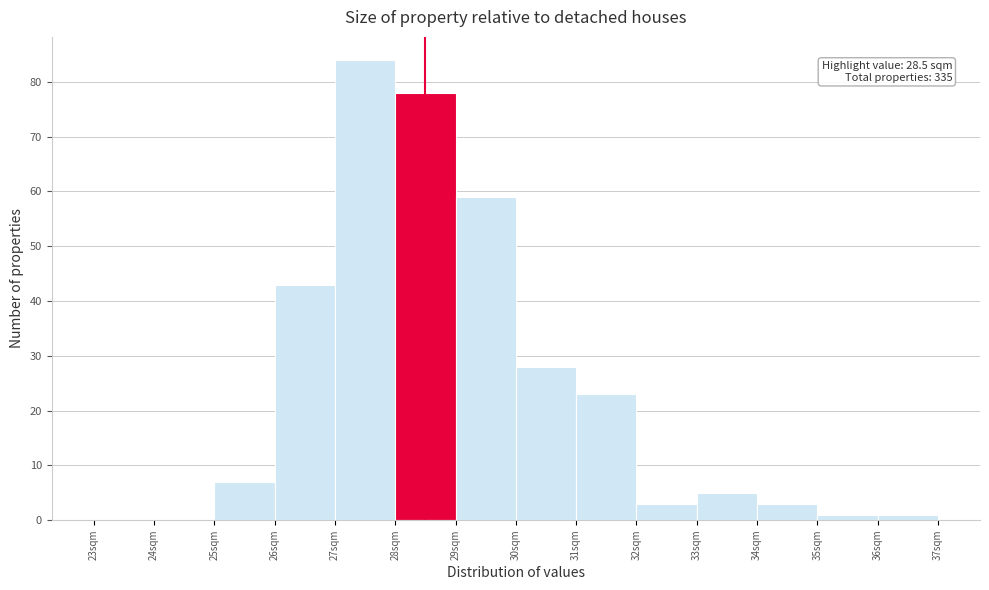

Over which range of the x-axis is the bar tallest?

27 to 28